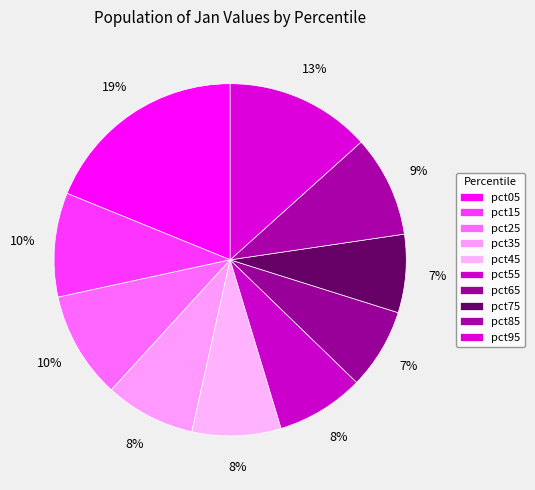

Does pct65 account for over 50% of the chart?

No